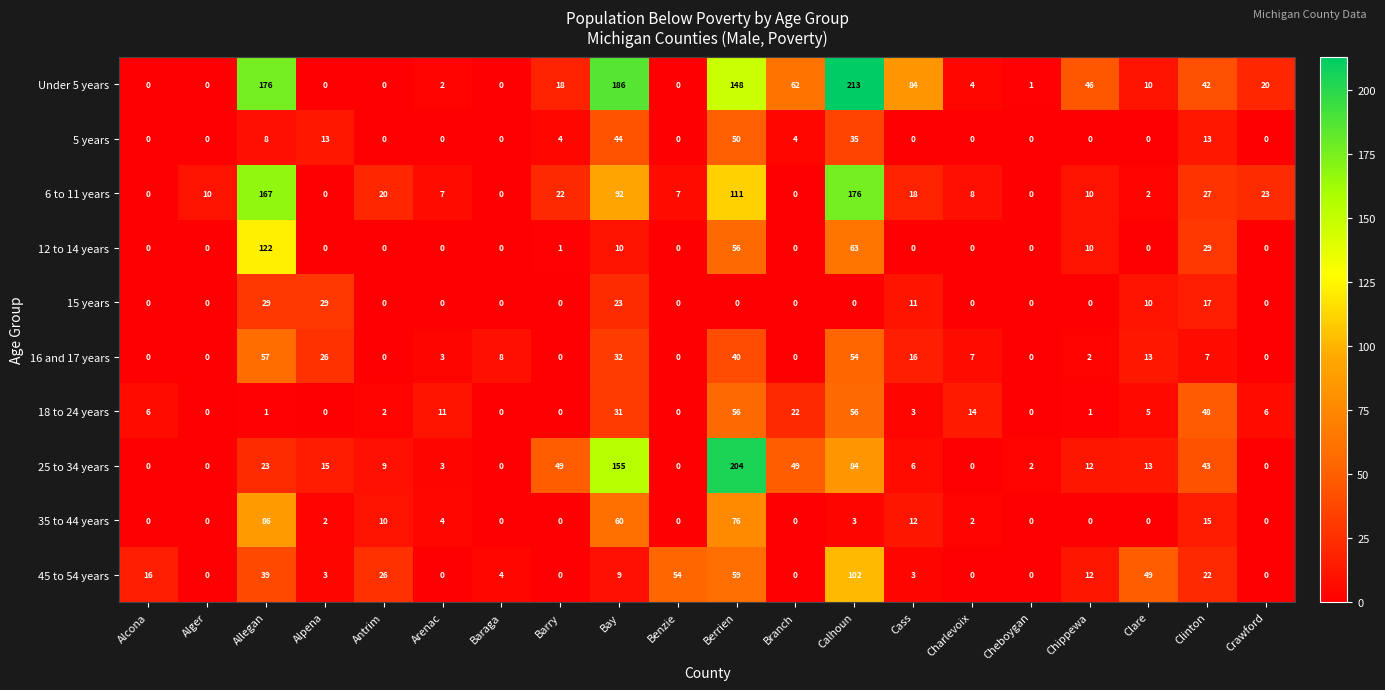

At which label does 18 to 24 years first exceed 5?

Alcona